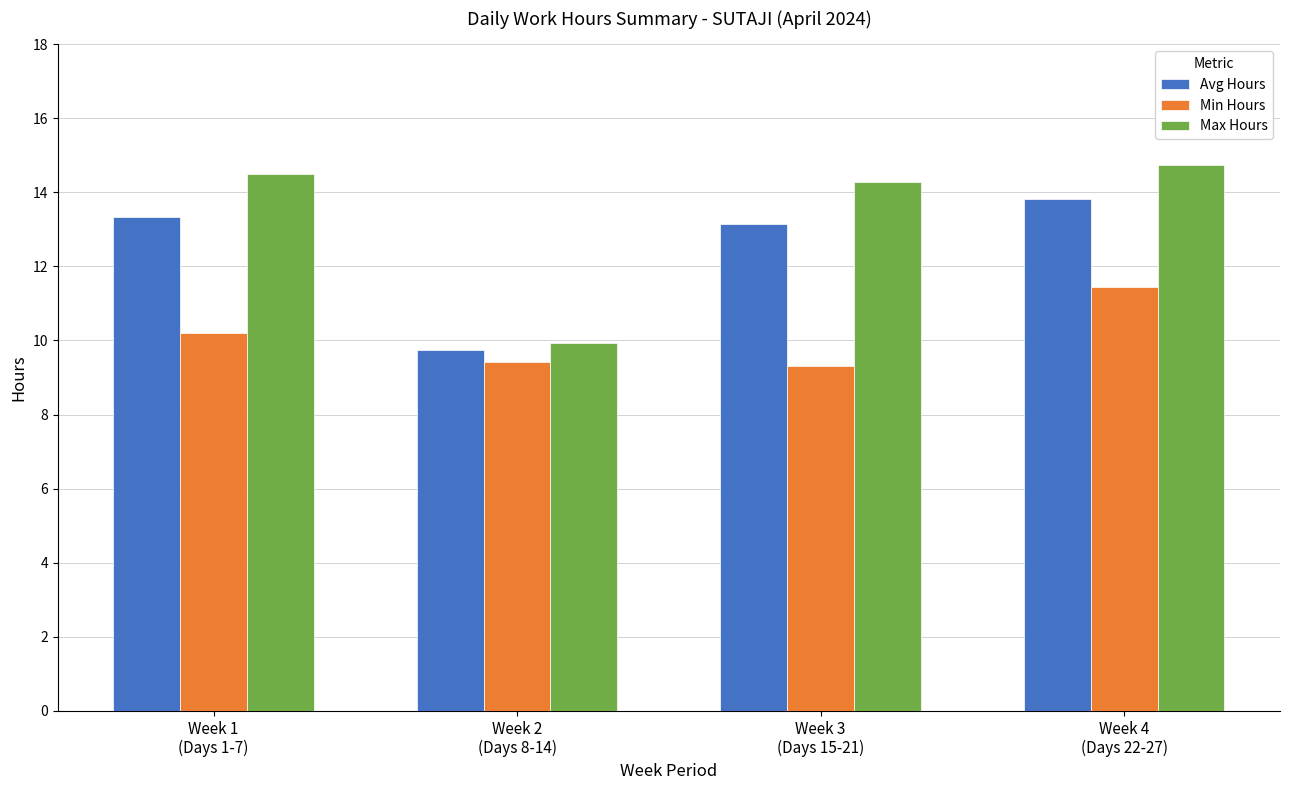

Reading left to right, transcribe all the data shown in this chart.

Avg Hours: 13.3	9.7	13.2	13.8
Min Hours: 10.2	9.4	9.3	11.4
Max Hours: 14.5	9.9	14.3	14.7